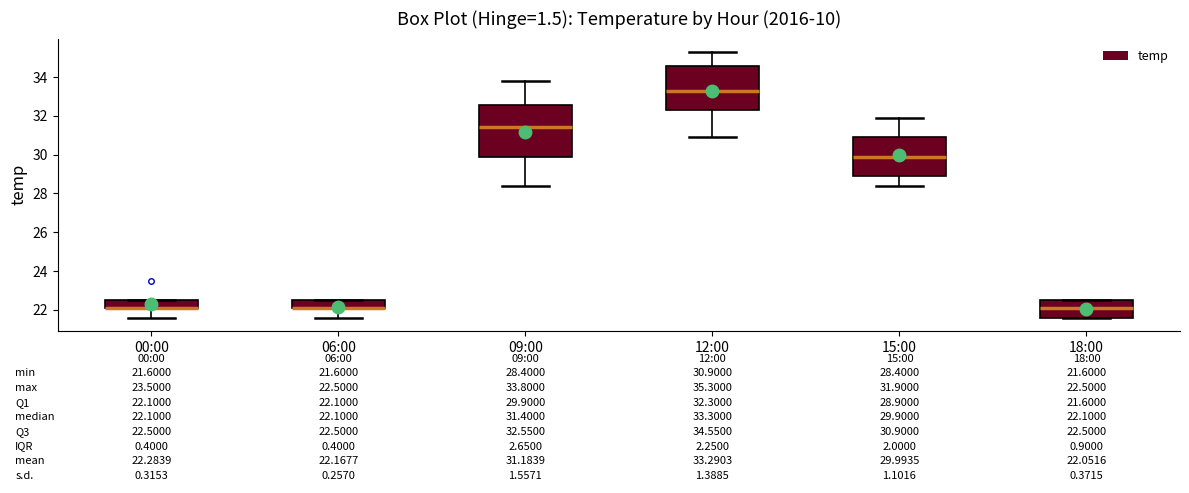

Which box is the tallest, from its lower edge to its upper edge?

09:00